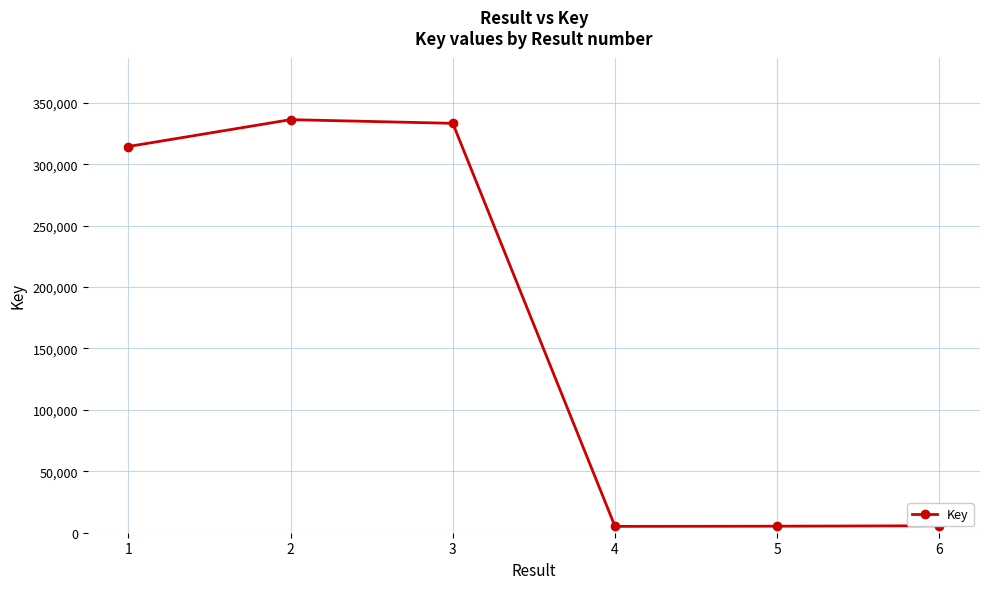

The value at 6 is 5666. True or false?

True